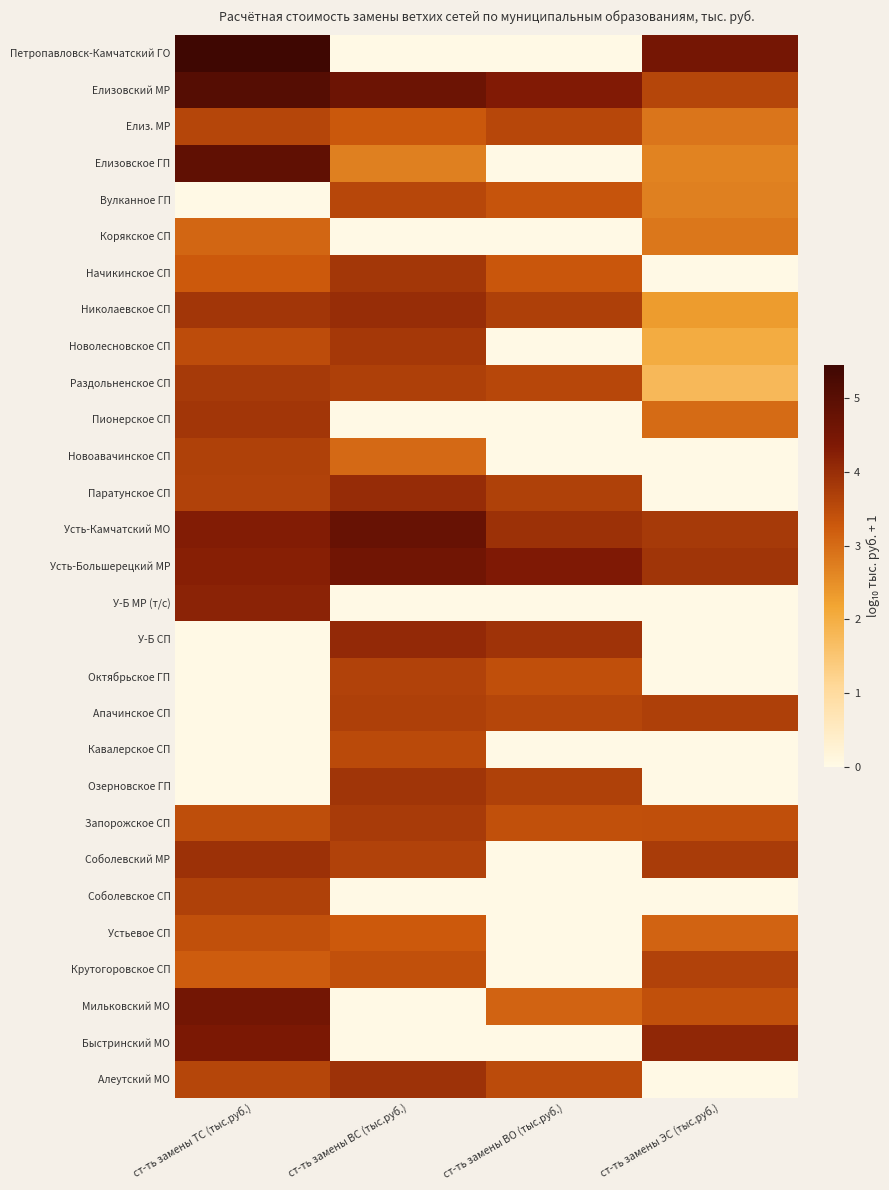

Reading left to right, extract all data points from this chart.

Петропавловск-Камчатский ГО: ст-ть замены ТС (тыс.руб.)=5.4	ст-ть замены ВС (тыс.руб.)=0.0	ст-ть замены ВО (тыс.руб.)=0.0	ст-ть замены ЭС (тыс.руб.)=4.5
Елизовский МР: ст-ть замены ТС (тыс.руб.)=5.1	ст-ть замены ВС (тыс.руб.)=4.7	ст-ть замены ВО (тыс.руб.)=4.3	ст-ть замены ЭС (тыс.руб.)=3.6
Елиз. МР: ст-ть замены ТС (тыс.руб.)=3.6	ст-ть замены ВС (тыс.руб.)=3.3	ст-ть замены ВО (тыс.руб.)=3.6	ст-ть замены ЭС (тыс.руб.)=2.9
Елизовское ГП: ст-ть замены ТС (тыс.руб.)=4.9	ст-ть замены ВС (тыс.руб.)=2.7	ст-ть замены ВО (тыс.руб.)=0.0	ст-ть замены ЭС (тыс.руб.)=2.7
Вулканное ГП: ст-ть замены ТС (тыс.руб.)=0.0	ст-ть замены ВС (тыс.руб.)=3.6	ст-ть замены ВО (тыс.руб.)=3.3	ст-ть замены ЭС (тыс.руб.)=2.7
Корякское СП: ст-ть замены ТС (тыс.руб.)=3.1	ст-ть замены ВС (тыс.руб.)=0.0	ст-ть замены ВО (тыс.руб.)=0.0	ст-ть замены ЭС (тыс.руб.)=2.8
Начикинское СП: ст-ть замены ТС (тыс.руб.)=3.3	ст-ть замены ВС (тыс.руб.)=3.8	ст-ть замены ВО (тыс.руб.)=3.3	ст-ть замены ЭС (тыс.руб.)=0.0
Николаевское СП: ст-ть замены ТС (тыс.руб.)=3.9	ст-ть замены ВС (тыс.руб.)=4.0	ст-ть замены ВО (тыс.руб.)=3.7	ст-ть замены ЭС (тыс.руб.)=2.3
Новолесновское СП: ст-ть замены ТС (тыс.руб.)=3.5	ст-ть замены ВС (тыс.руб.)=3.8	ст-ть замены ВО (тыс.руб.)=0.0	ст-ть замены ЭС (тыс.руб.)=2.0
Раздольненское СП: ст-ть замены ТС (тыс.руб.)=3.8	ст-ть замены ВС (тыс.руб.)=3.7	ст-ть замены ВО (тыс.руб.)=3.6	ст-ть замены ЭС (тыс.руб.)=1.8
Пионерское СП: ст-ть замены ТС (тыс.руб.)=3.9	ст-ть замены ВС (тыс.руб.)=0.0	ст-ть замены ВО (тыс.руб.)=0.0	ст-ть замены ЭС (тыс.руб.)=3.0
Новоавачинское СП: ст-ть замены ТС (тыс.руб.)=3.7	ст-ть замены ВС (тыс.руб.)=3.0	ст-ть замены ВО (тыс.руб.)=0.0	ст-ть замены ЭС (тыс.руб.)=0.0
Паратунское СП: ст-ть замены ТС (тыс.руб.)=3.7	ст-ть замены ВС (тыс.руб.)=4.0	ст-ть замены ВО (тыс.руб.)=3.7	ст-ть замены ЭС (тыс.руб.)=0.0
Усть-Камчатский МО: ст-ть замены ТС (тыс.руб.)=4.3	ст-ть замены ВС (тыс.руб.)=4.8	ст-ть замены ВО (тыс.руб.)=3.9	ст-ть замены ЭС (тыс.руб.)=3.8
Усть-Большерецкий МР: ст-ть замены ТС (тыс.руб.)=4.3	ст-ть замены ВС (тыс.руб.)=4.6	ст-ть замены ВО (тыс.руб.)=4.3	ст-ть замены ЭС (тыс.руб.)=3.9
У-Б МР (т/с): ст-ть замены ТС (тыс.руб.)=4.2	ст-ть замены ВС (тыс.руб.)=0.0	ст-ть замены ВО (тыс.руб.)=0.0	ст-ть замены ЭС (тыс.руб.)=0.0
У-Б СП: ст-ть замены ТС (тыс.руб.)=0.0	ст-ть замены ВС (тыс.руб.)=4.1	ст-ть замены ВО (тыс.руб.)=3.9	ст-ть замены ЭС (тыс.руб.)=0.0
Октябрьское ГП: ст-ть замены ТС (тыс.руб.)=0.0	ст-ть замены ВС (тыс.руб.)=3.7	ст-ть замены ВО (тыс.руб.)=3.4	ст-ть замены ЭС (тыс.руб.)=0.0
Апачинское СП: ст-ть замены ТС (тыс.руб.)=0.0	ст-ть замены ВС (тыс.руб.)=3.7	ст-ть замены ВО (тыс.руб.)=3.6	ст-ть замены ЭС (тыс.руб.)=3.7
Кавалерское СП: ст-ть замены ТС (тыс.руб.)=0.0	ст-ть замены ВС (тыс.руб.)=3.5	ст-ть замены ВО (тыс.руб.)=0.0	ст-ть замены ЭС (тыс.руб.)=0.0
Озерновское ГП: ст-ть замены ТС (тыс.руб.)=0.0	ст-ть замены ВС (тыс.руб.)=3.9	ст-ть замены ВО (тыс.руб.)=3.7	ст-ть замены ЭС (тыс.руб.)=0.0
Запорожское СП: ст-ть замены ТС (тыс.руб.)=3.4	ст-ть замены ВС (тыс.руб.)=3.8	ст-ть замены ВО (тыс.руб.)=3.4	ст-ть замены ЭС (тыс.руб.)=3.4
Соболевский МР: ст-ть замены ТС (тыс.руб.)=4.0	ст-ть замены ВС (тыс.руб.)=3.7	ст-ть замены ВО (тыс.руб.)=0.0	ст-ть замены ЭС (тыс.руб.)=3.8
Соболевское СП: ст-ть замены ТС (тыс.руб.)=3.7	ст-ть замены ВС (тыс.руб.)=0.0	ст-ть замены ВО (тыс.руб.)=0.0	ст-ть замены ЭС (тыс.руб.)=0.0
Устьевое СП: ст-ть замены ТС (тыс.руб.)=3.4	ст-ть замены ВС (тыс.руб.)=3.3	ст-ть замены ВО (тыс.руб.)=0.0	ст-ть замены ЭС (тыс.руб.)=3.1
Крутогоровское СП: ст-ть замены ТС (тыс.руб.)=3.2	ст-ть замены ВС (тыс.руб.)=3.4	ст-ть замены ВО (тыс.руб.)=0.0	ст-ть замены ЭС (тыс.руб.)=3.6
Мильковский МО: ст-ть замены ТС (тыс.руб.)=4.6	ст-ть замены ВС (тыс.руб.)=0.0	ст-ть замены ВО (тыс.руб.)=3.1	ст-ть замены ЭС (тыс.руб.)=3.4
Быстринский МО: ст-ть замены ТС (тыс.руб.)=4.4	ст-ть замены ВС (тыс.руб.)=0.0	ст-ть замены ВО (тыс.руб.)=0.0	ст-ть замены ЭС (тыс.руб.)=4.1
Алеутский МО: ст-ть замены ТС (тыс.руб.)=3.6	ст-ть замены ВС (тыс.руб.)=3.9	ст-ть замены ВО (тыс.руб.)=3.5	ст-ть замены ЭС (тыс.руб.)=0.0